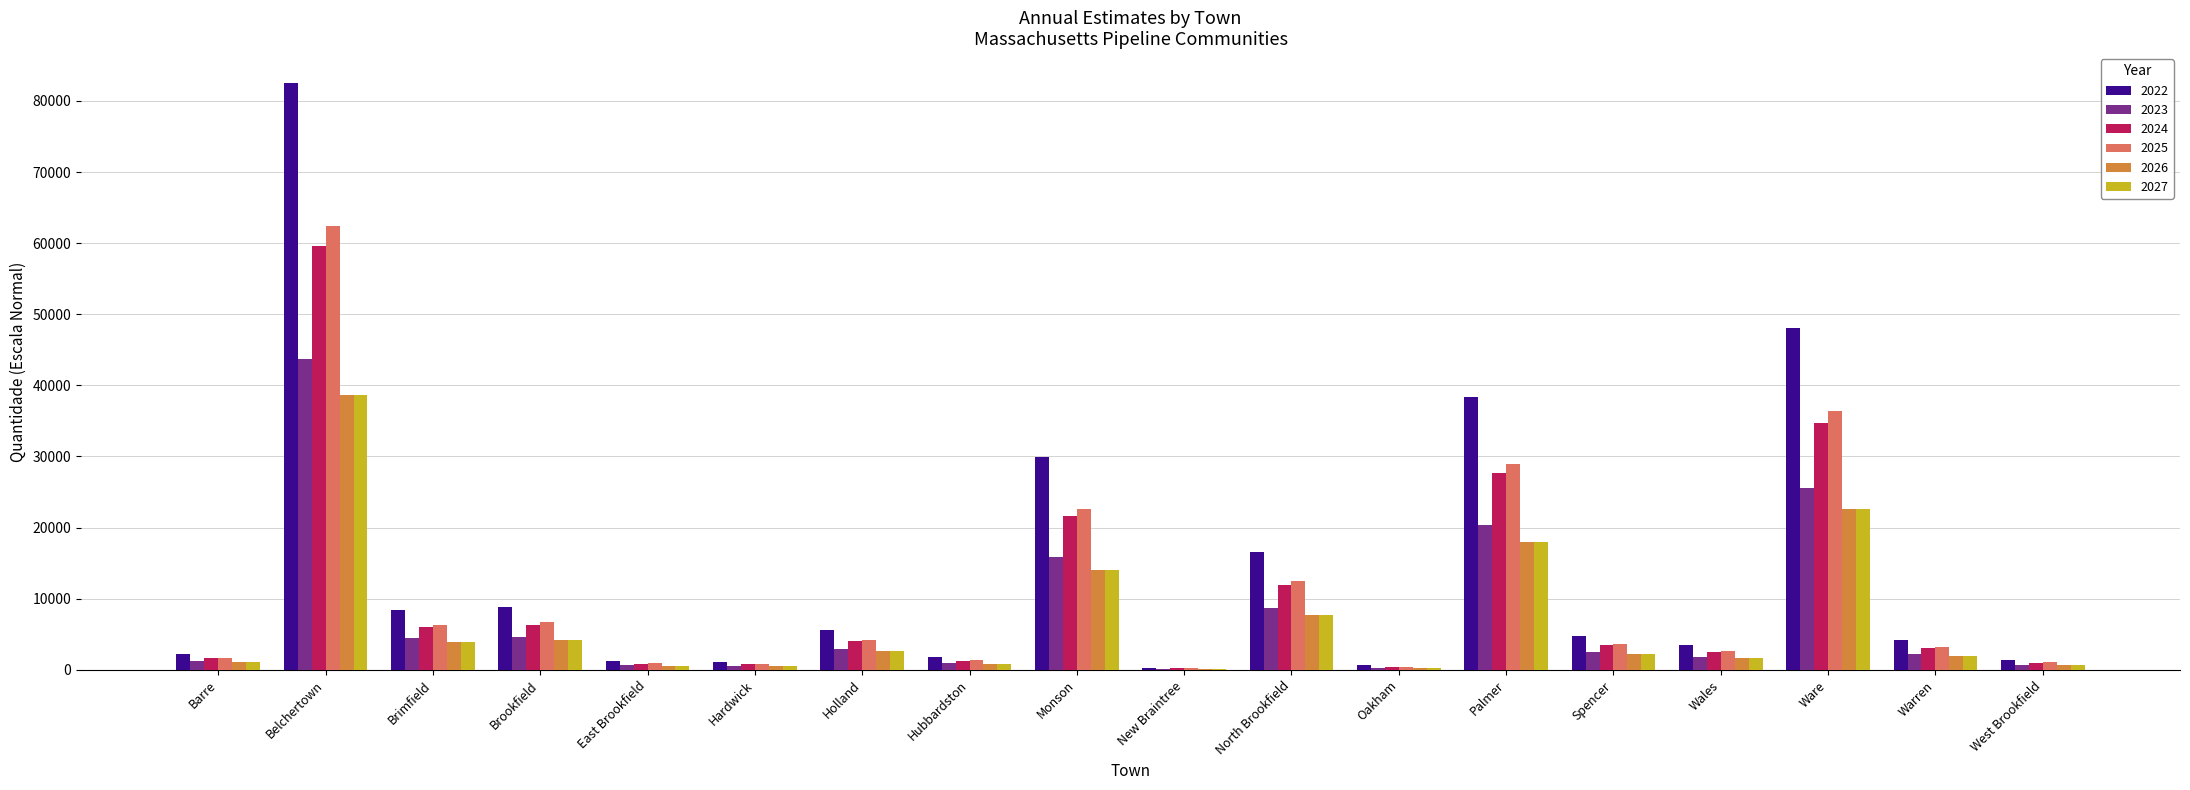

Is it true that 2022 equals 8409 at Brimfield?

True